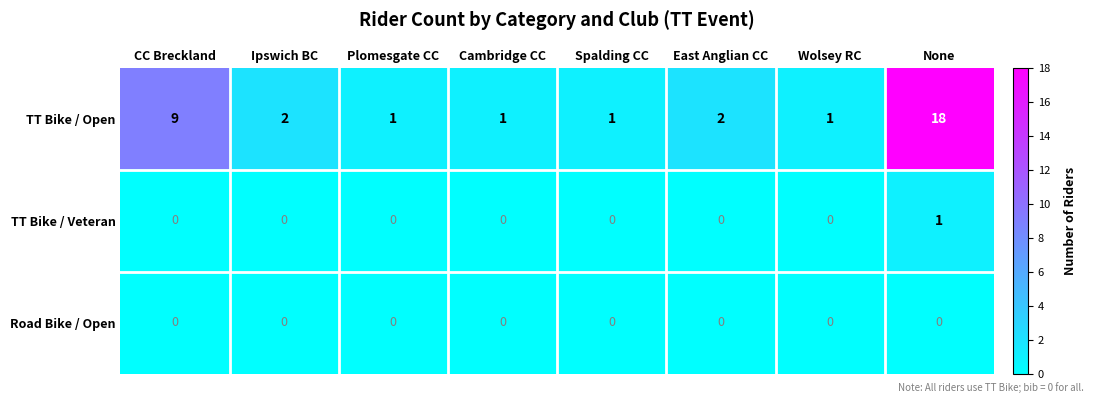

How many TT Bike / Veteran values are between 0 and 1?

8